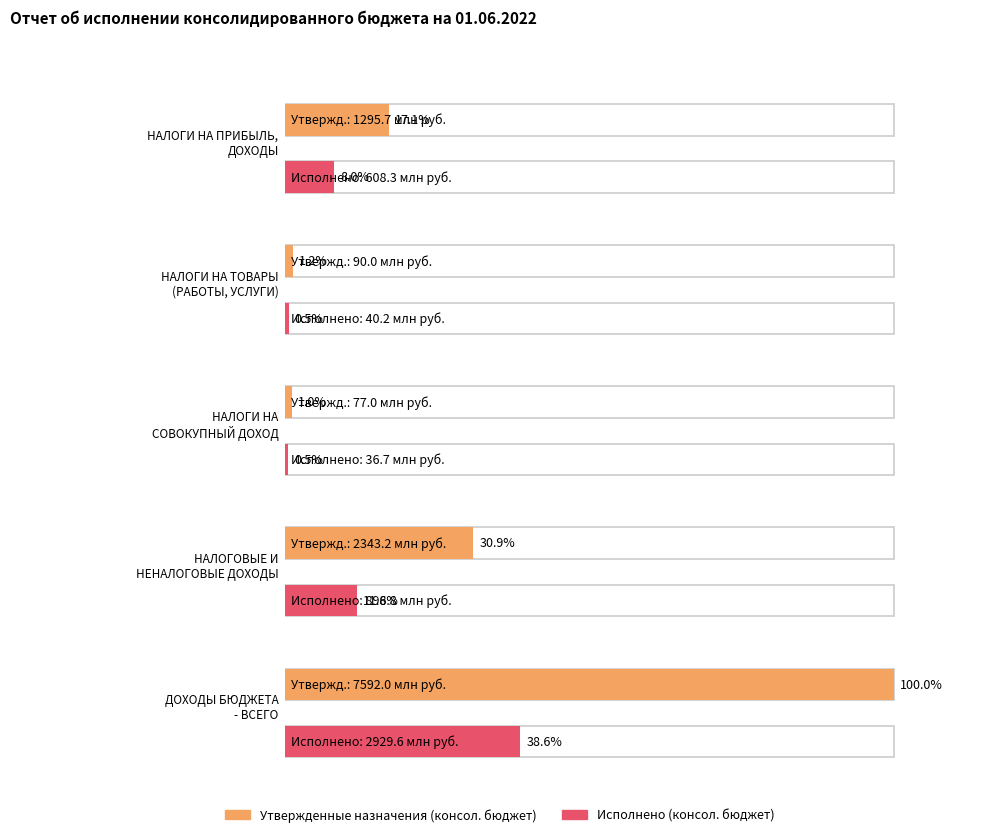

How many groups of bars are there?

5